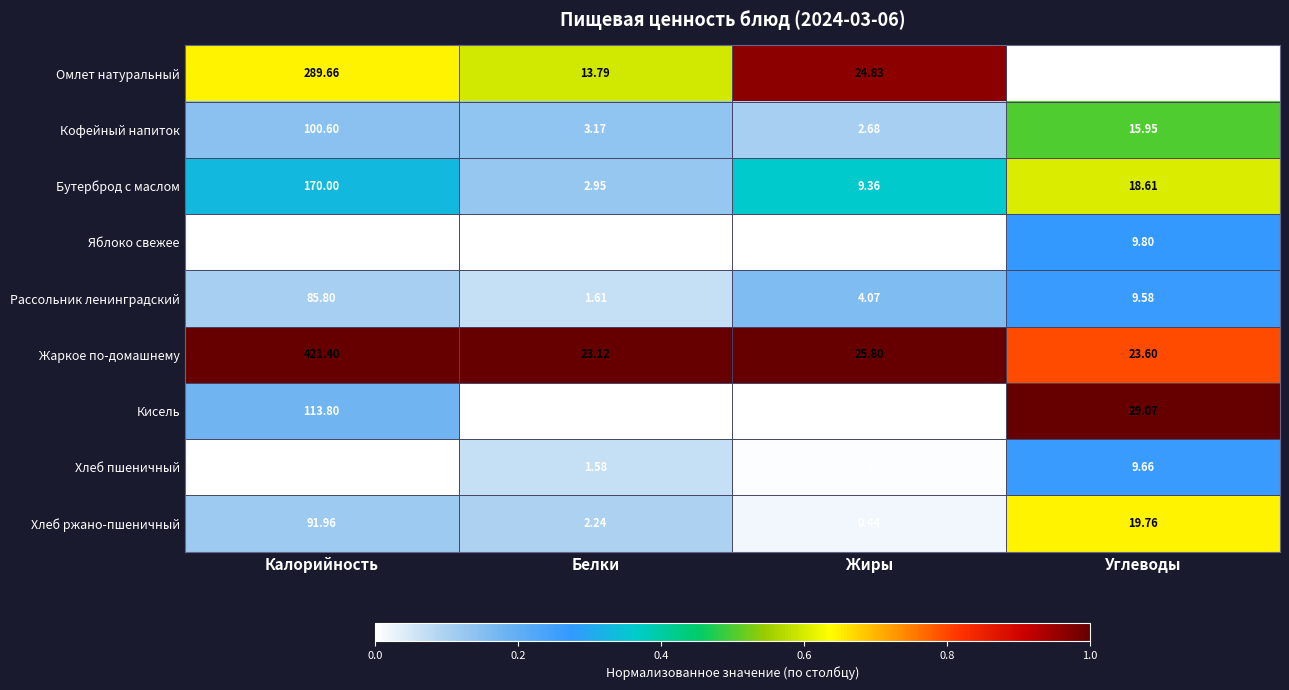

Which series has the widest spread of values?

Жаркое по-домашнему